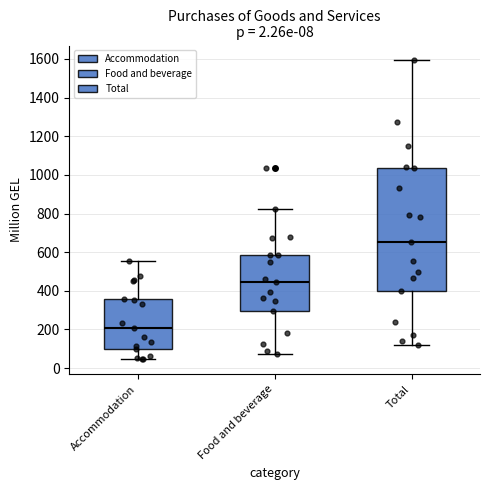

Comparing the boxes themselves (not the whiskers), which one is the tallest?

Total